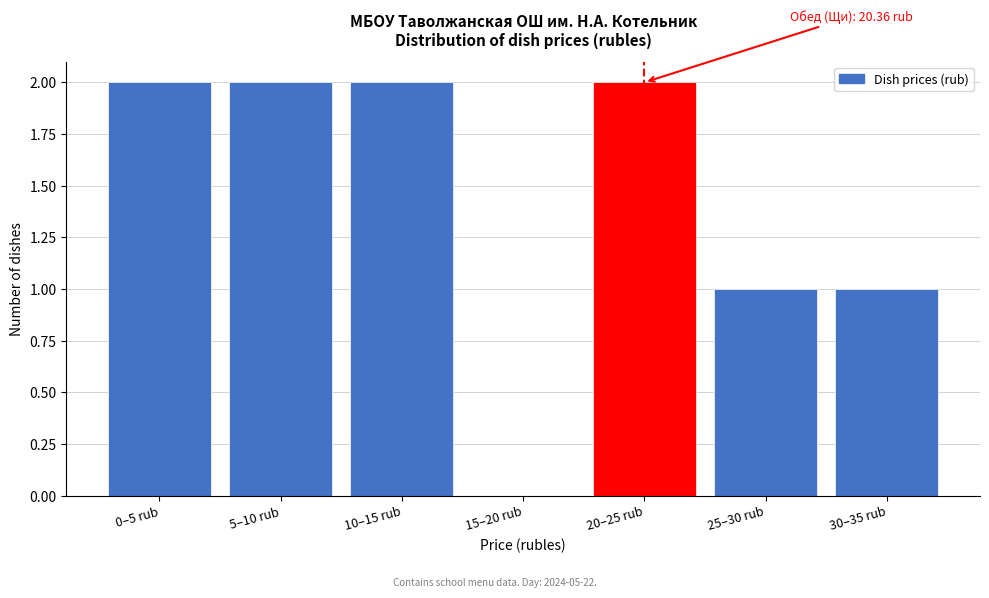

Reading left to right, what are all the values shown in this chart?

0–5 rub=2	5–10 rub=2	10–15 rub=2	15–20 rub=0	20–25 rub=2	25–30 rub=1	30–35 rub=1